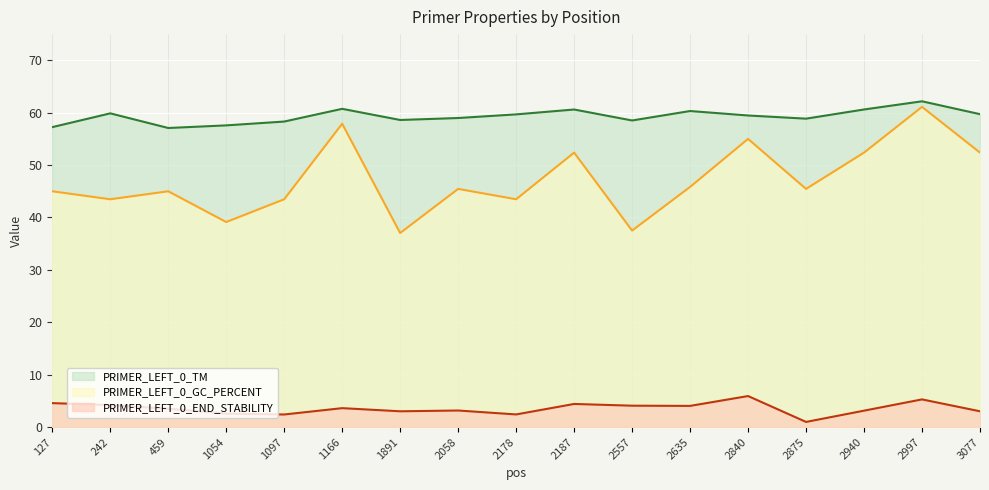

List the series in order of their overall mean, highest first.

PRIMER_LEFT_0_TM, PRIMER_LEFT_0_GC_PERCENT, PRIMER_LEFT_0_END_STABILITY